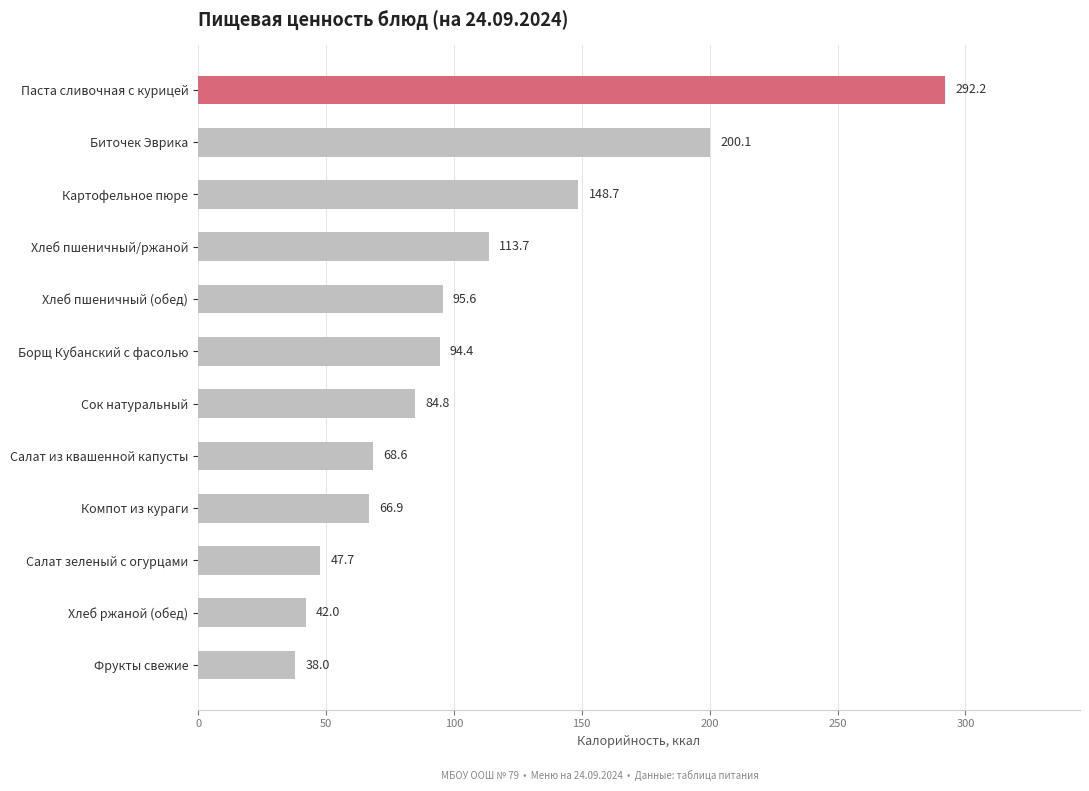

At which label is the value closest to 165?

Картофельное пюре